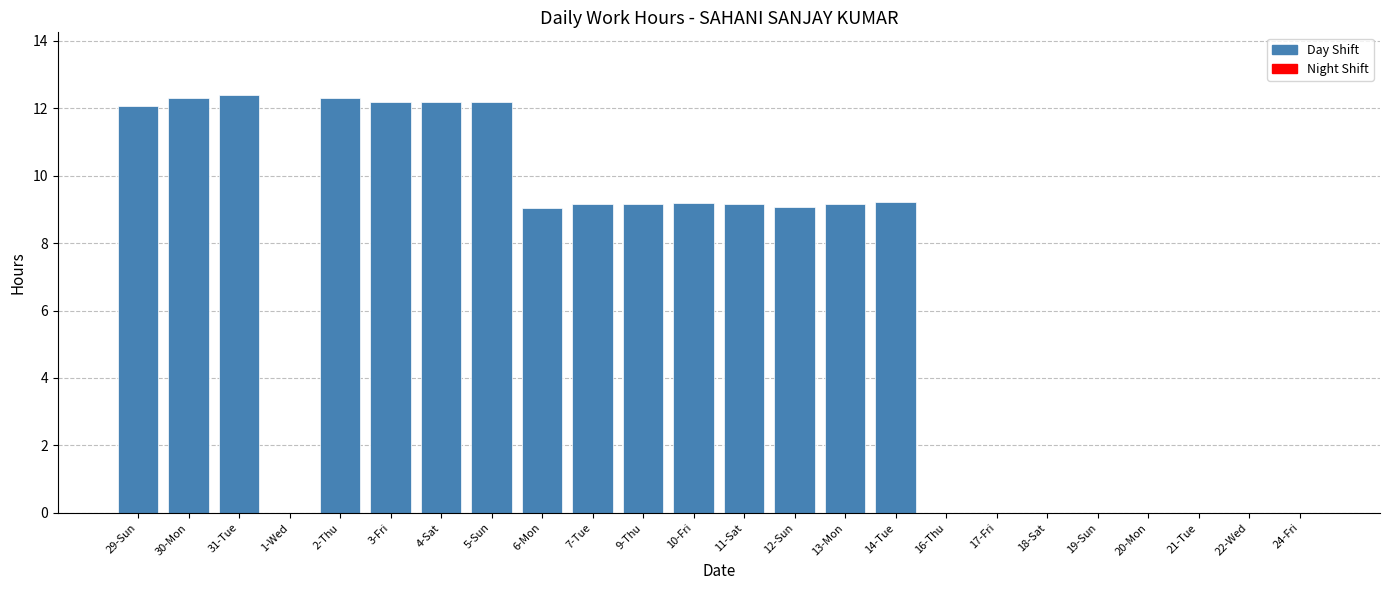

What is the sum of the values at 9-Thu and 12-Sun?

18.2